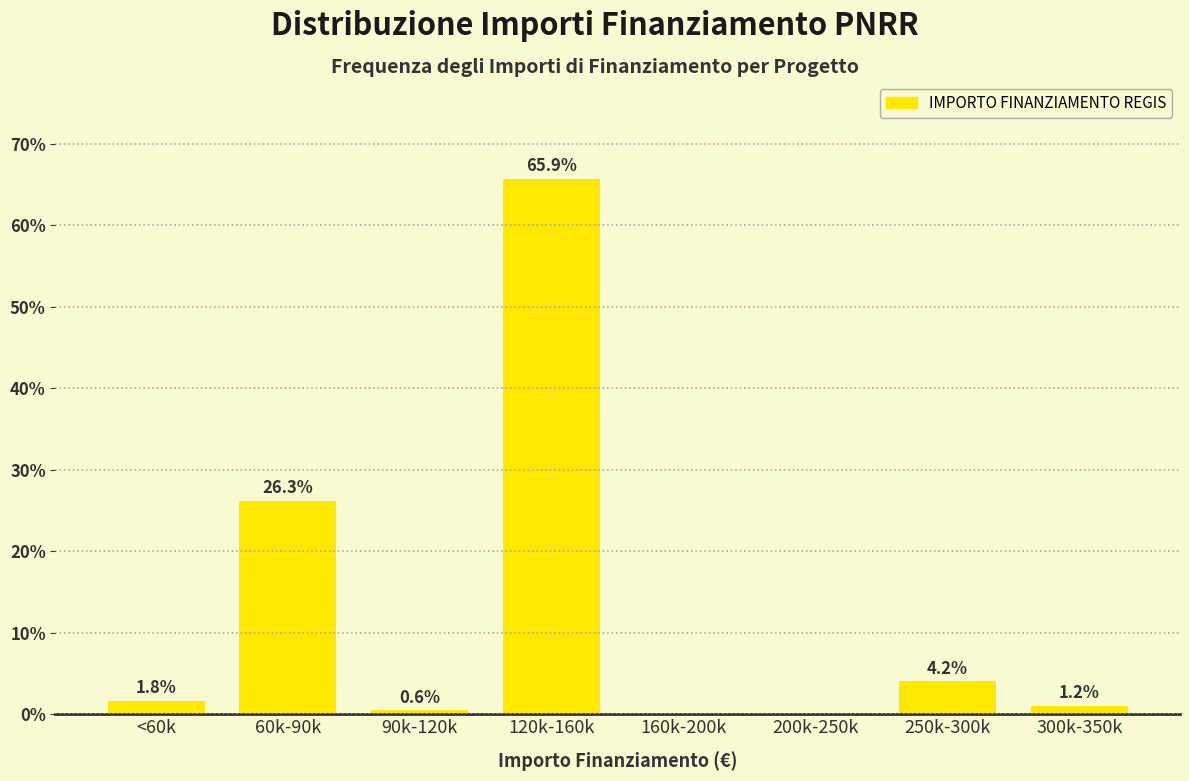

Reading left to right, what are all the values shown in this chart?

<60k=1.8	60k-90k=26.3	90k-120k=0.6	120k-160k=65.9	160k-200k=0.0	200k-250k=0.0	250k-300k=4.2	300k-350k=1.2